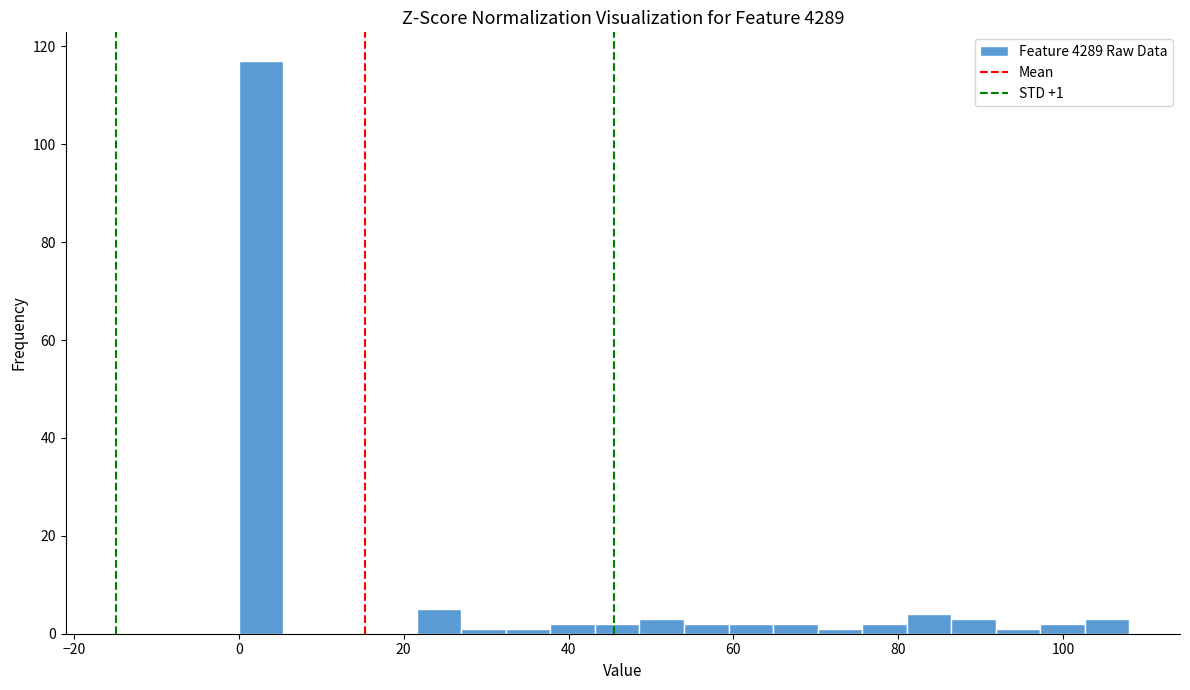

Read against the x-axis, roughly where is the centre of the tallest bar?

2